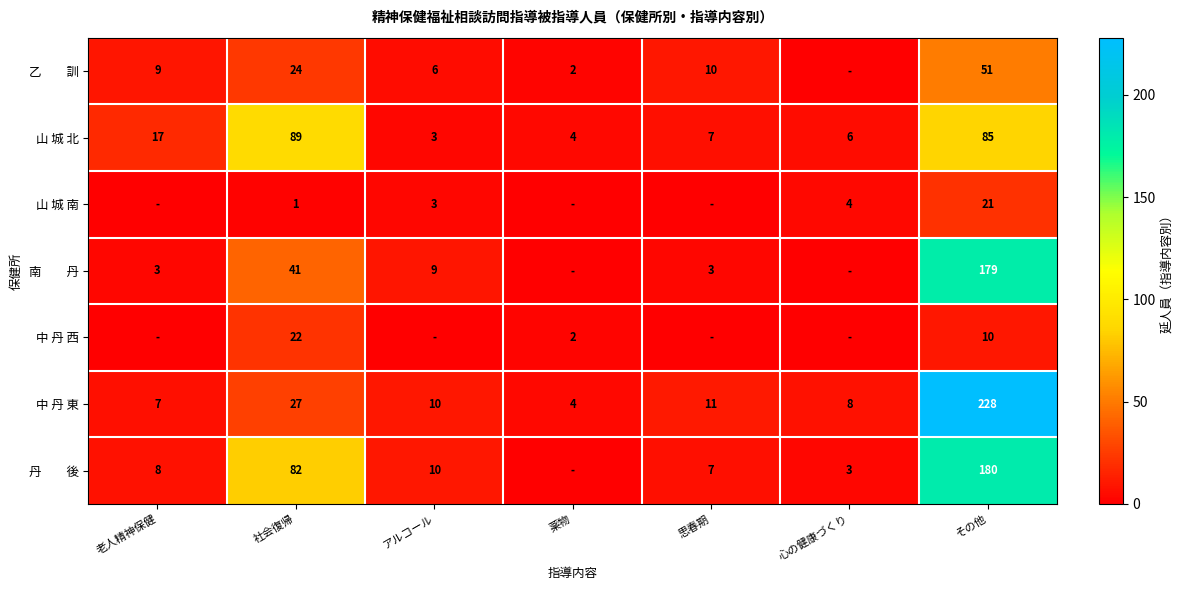

Where is 中 丹 東 nearest to the value 116?

社会復帰